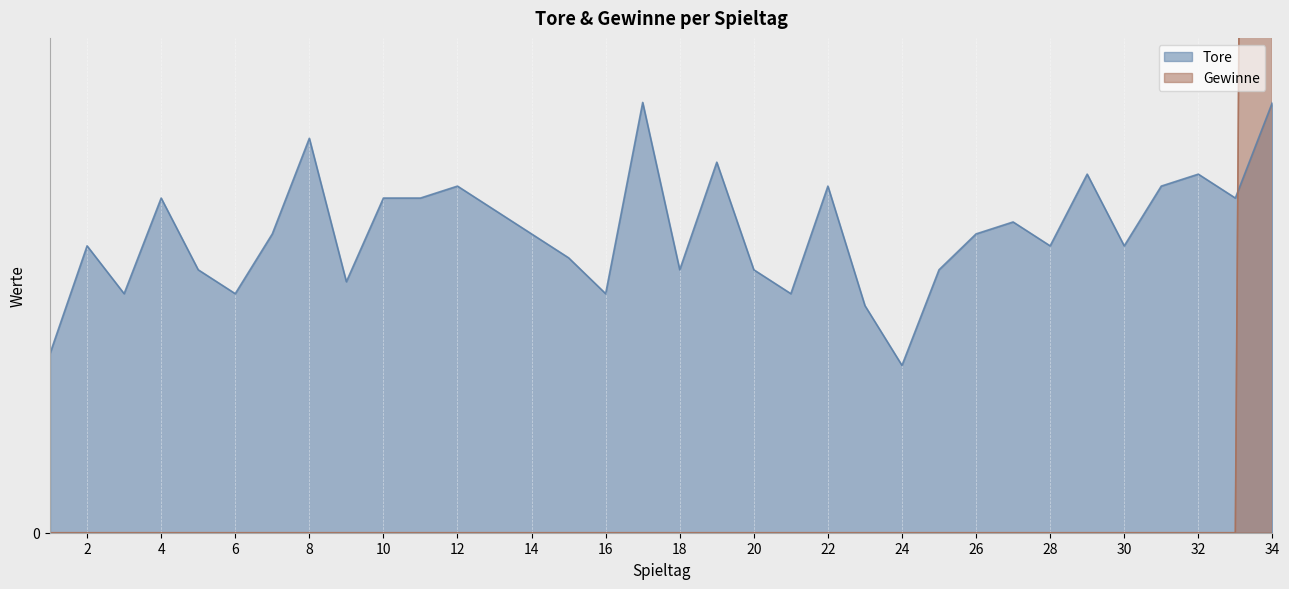

How many data points in Tore are above 25?

15